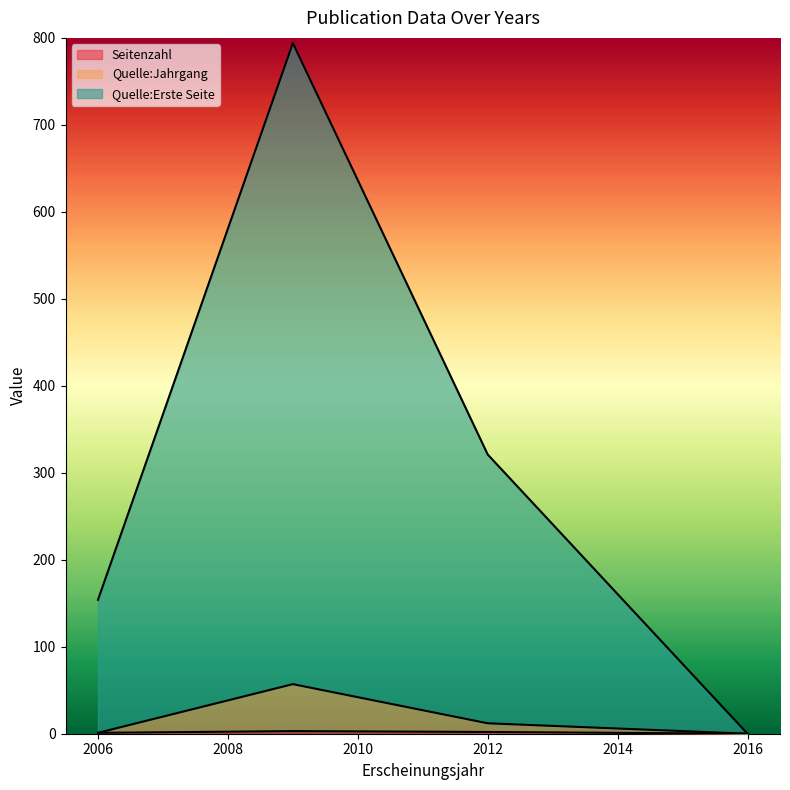

What is the difference between the maximum and second lowest values in the Quelle:Jahrgang series?

54